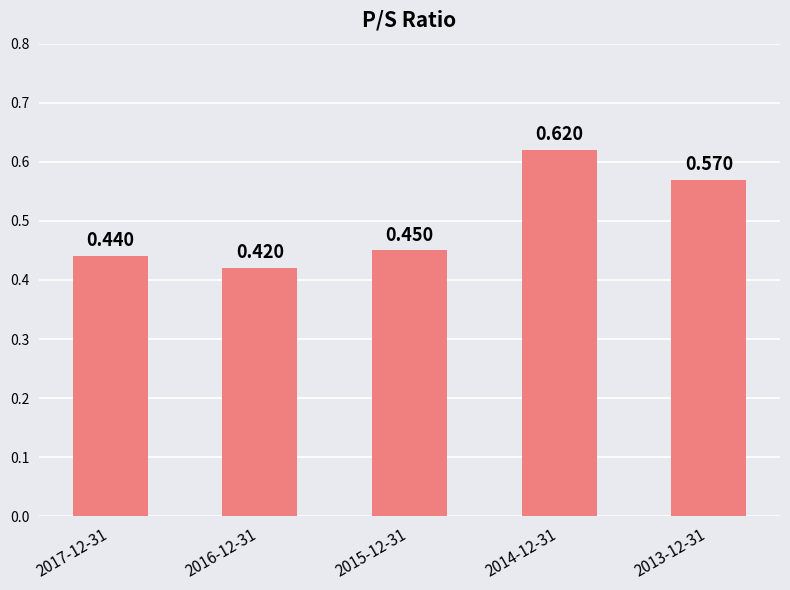

What is the difference between the maximum and minimum values?

0.2